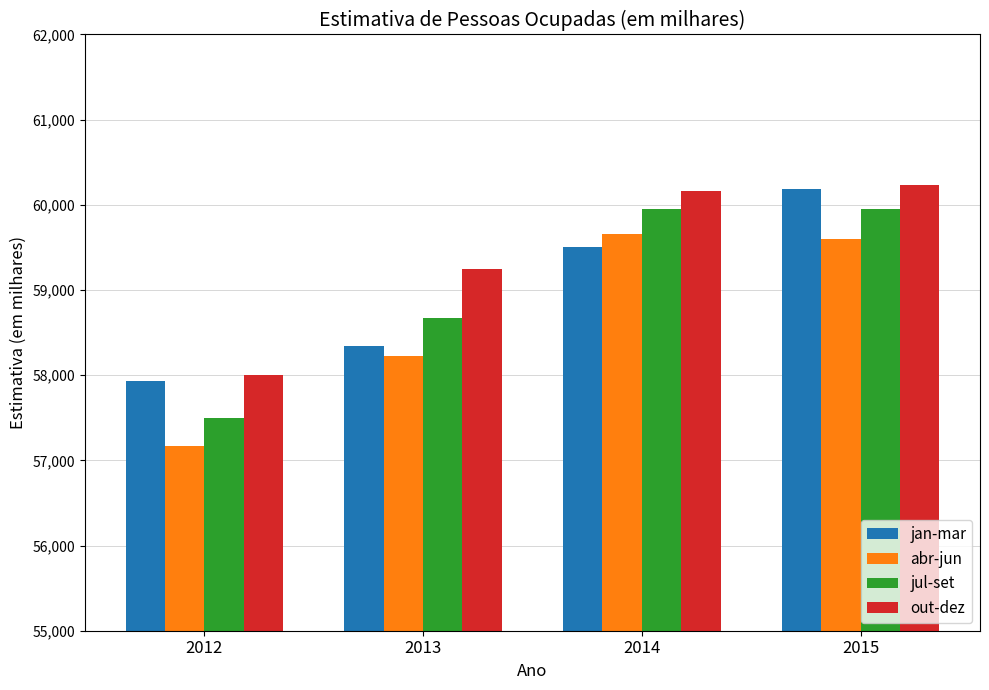

What is the difference between the maximum and minimum values in the out-dez series?

2225